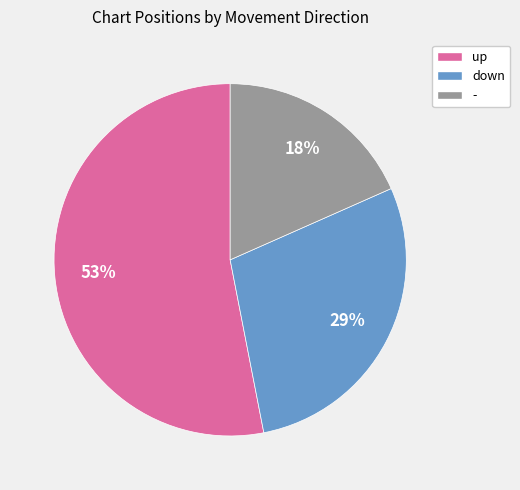

How many segments does this pie chart have?

3